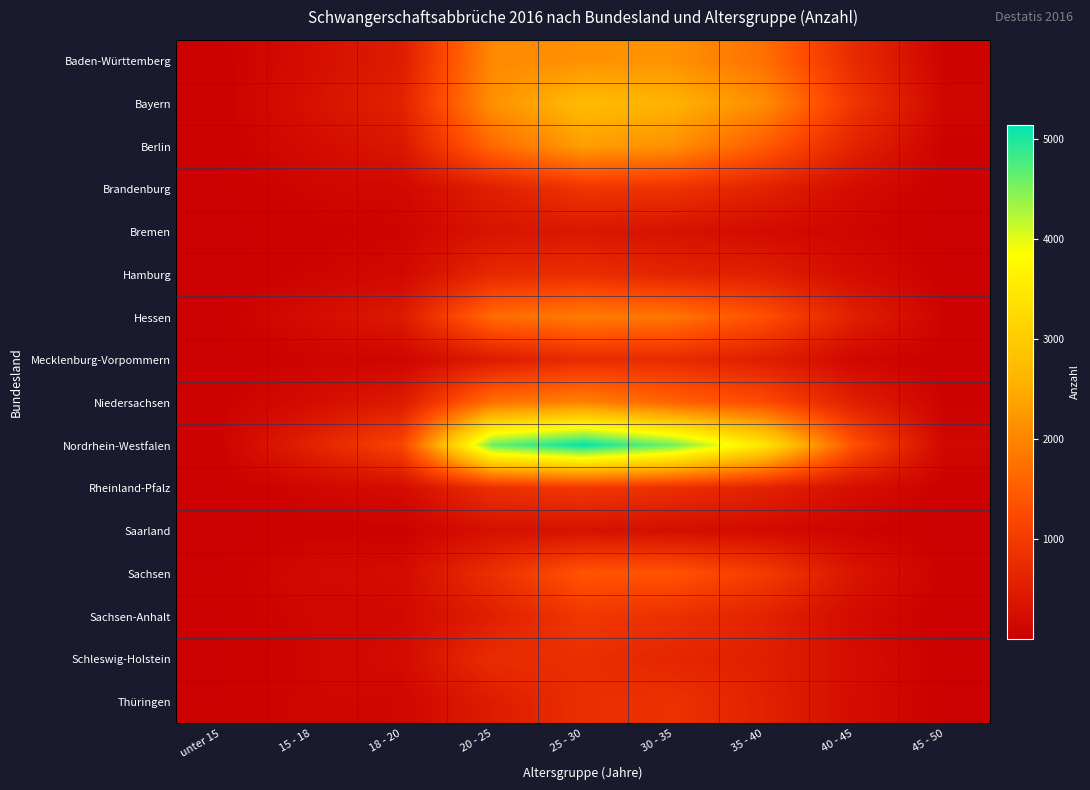

What is the spread (max minus min) of values at 45 - 50?

126